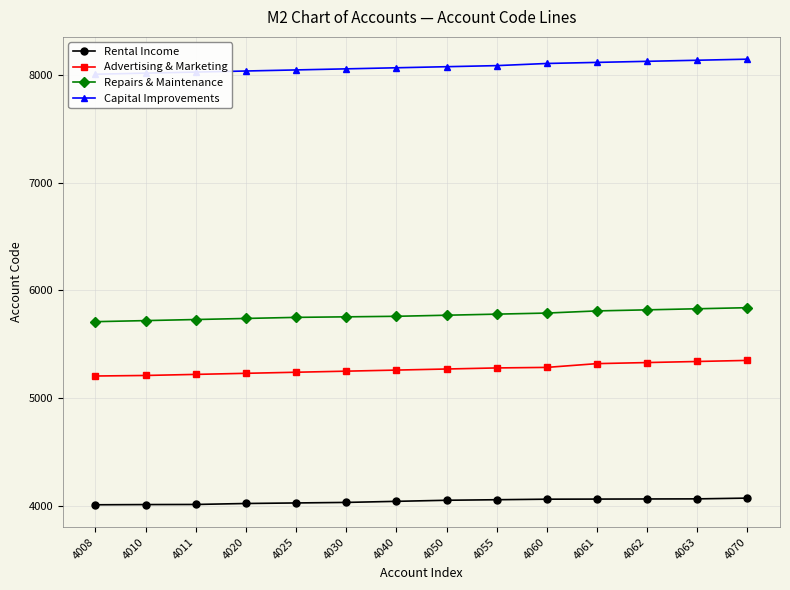

At which label does Advertising & Marketing first exceed 5270?

4055